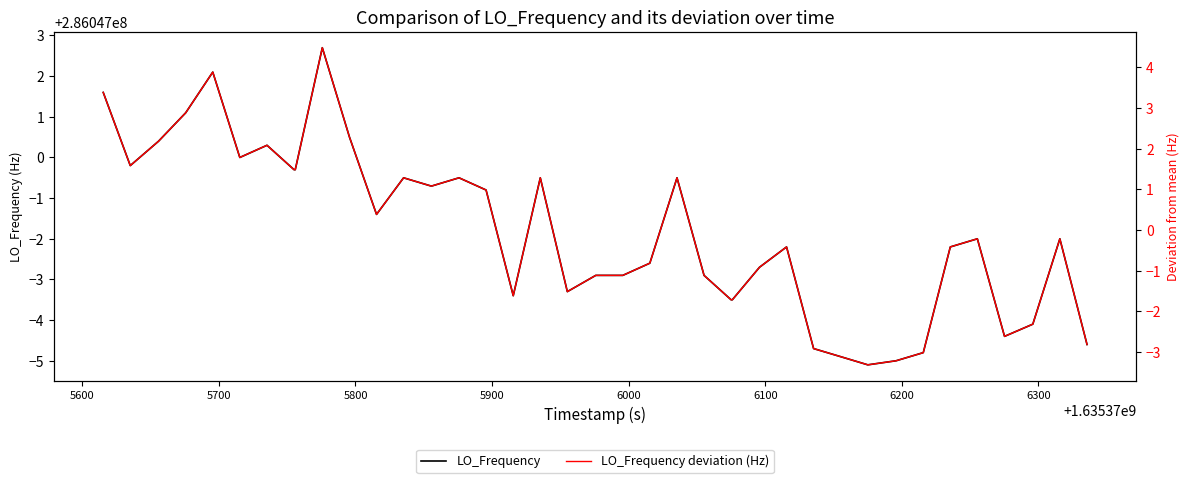

True or false: LO_Frequency deviation (Hz) has more than 2 interior local peaks.

True